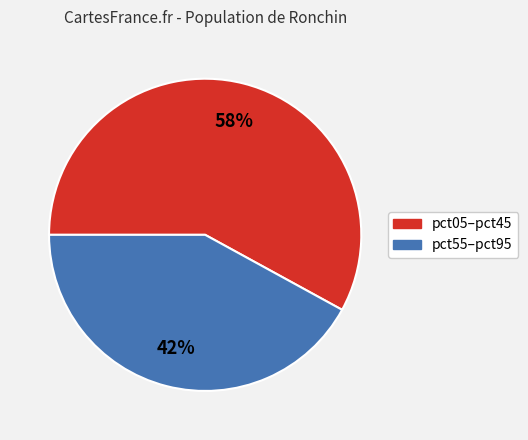

To the nearest percent, what is the difference between the largest and smallest slice percentages?

16%